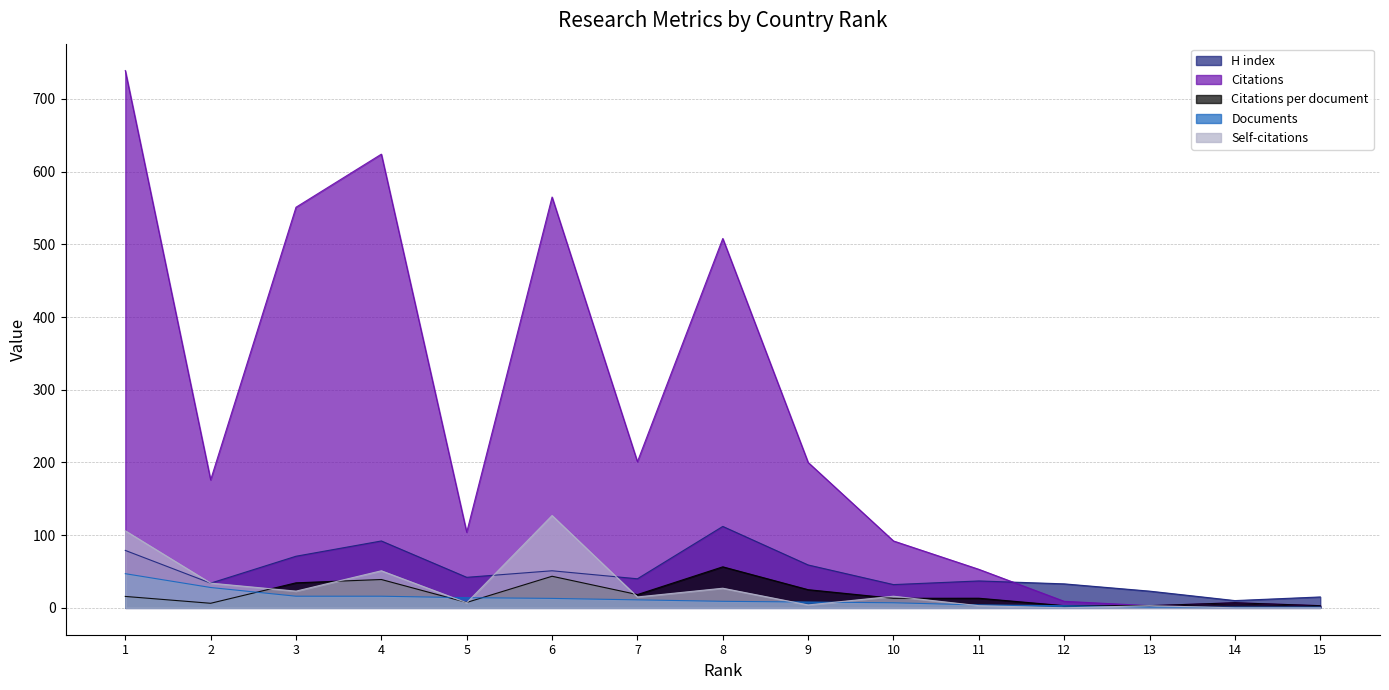

What is the total value across all series at 11?

110.2